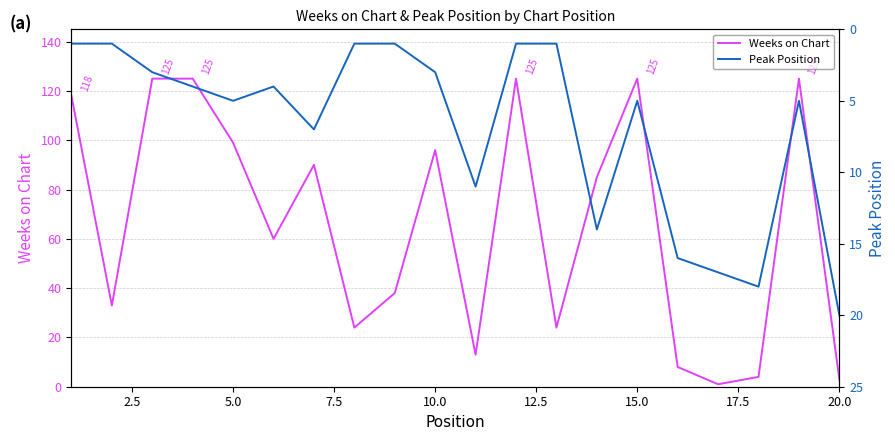

The Weeks on Chart series shows 99 at 5.0. True or false?

True